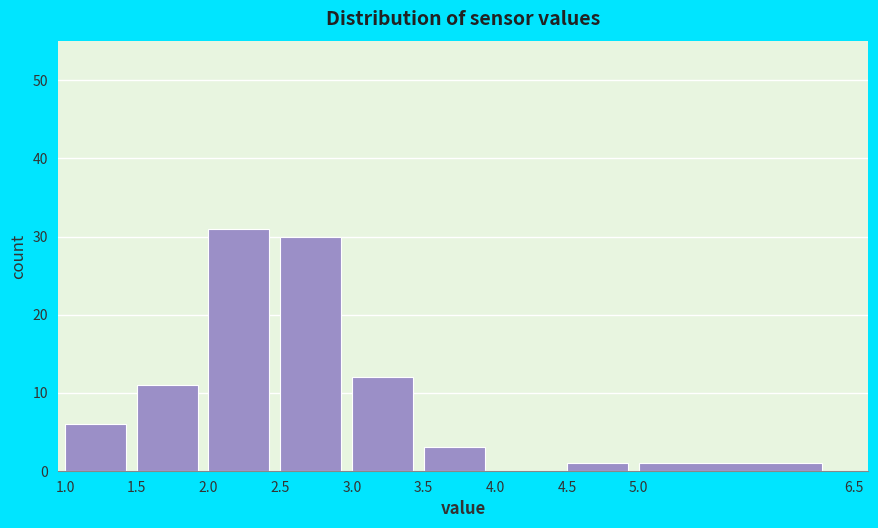

Reading left to right, transcribe this chart: for each bar, give the range it covers on the x-axis and its height. The values are not printed on the chart, so give them approximately, as read against the axis.

1.0 to 1.5: 6
1.5 to 2.0: 11
2.0 to 2.5: 31
2.5 to 3.0: 30
3.0 to 3.5: 12
3.5 to 4.0: 3
4.0 to 4.5: 0
4.5 to 5.0: 1
5.0 to 6.5: 1